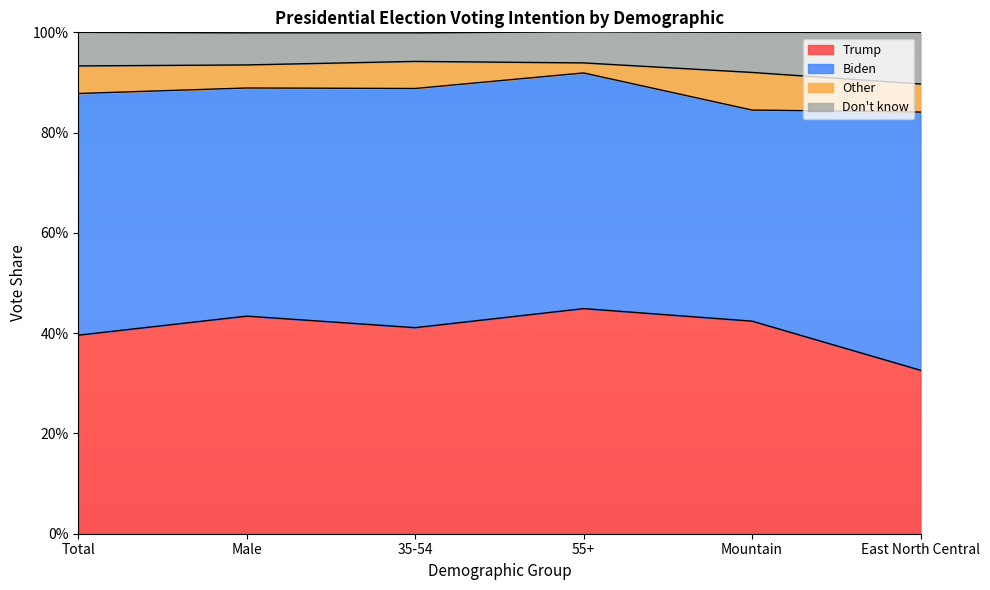

Does the chart display data point markers on the line(s)?

No